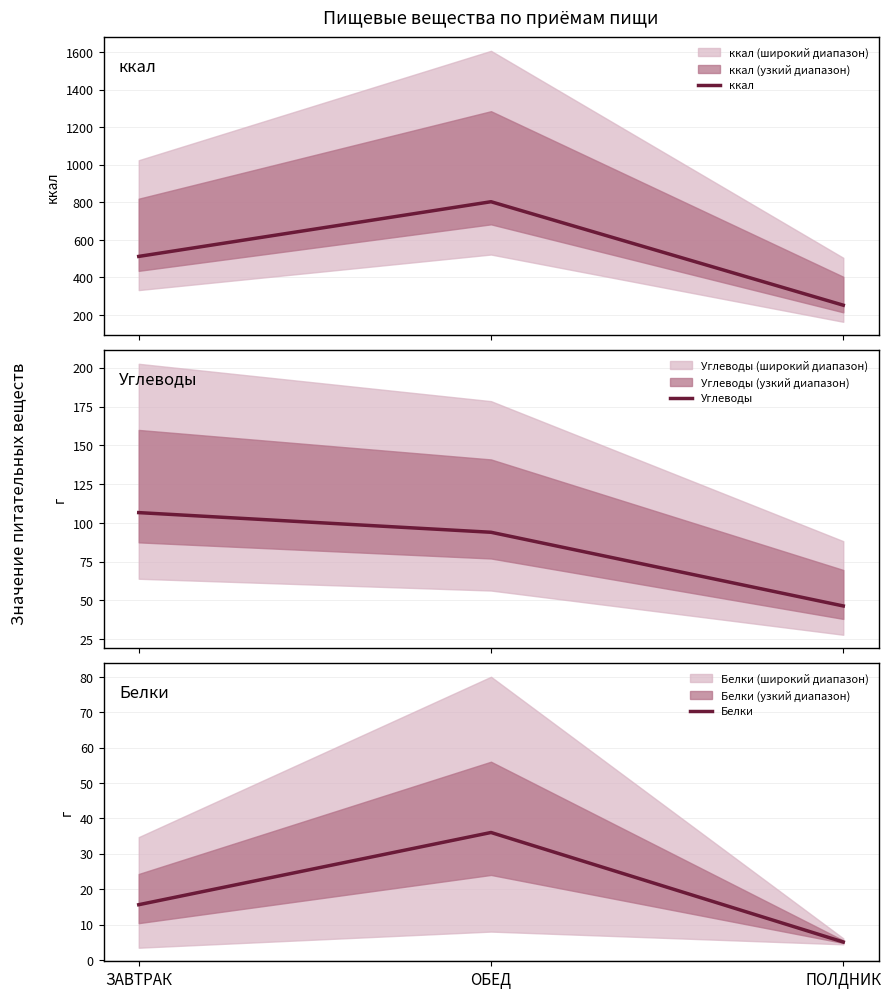

Reading left to right, extract all data points from this chart.

ккал: 512.1	803.3	252.4
Углеводы: 106.7	94.0	46.4
Белки: 15.6	36.0	5.1